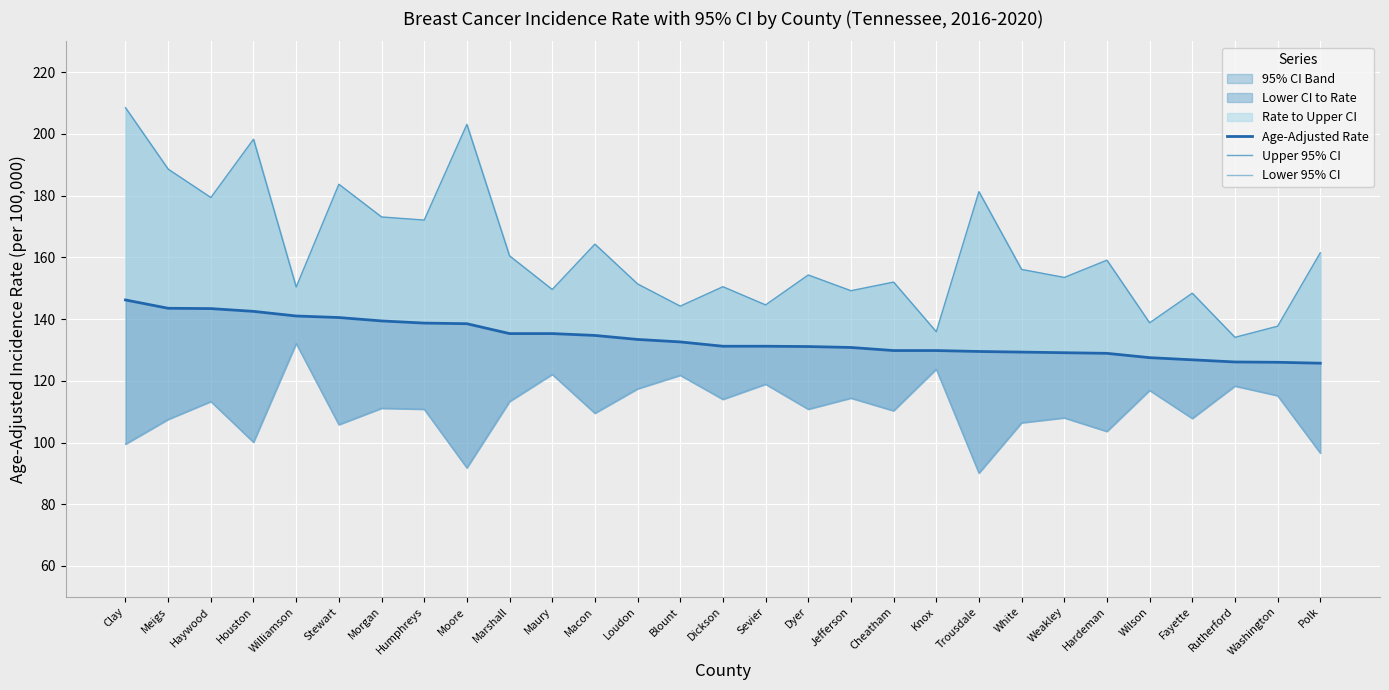

How many interior local peaks does the Upper 95% CI series have?

10